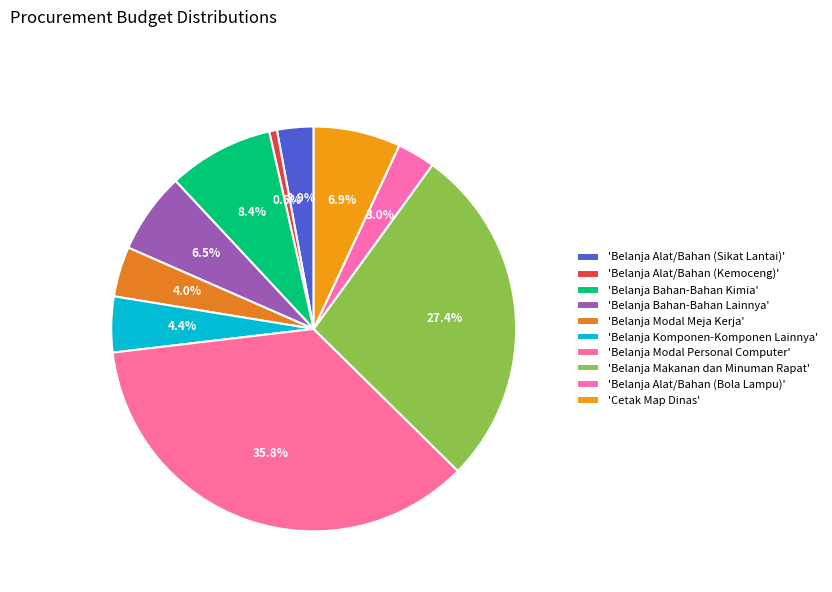

To the nearest percent, what is the difference between the largest and smallest slice percentages?

35%